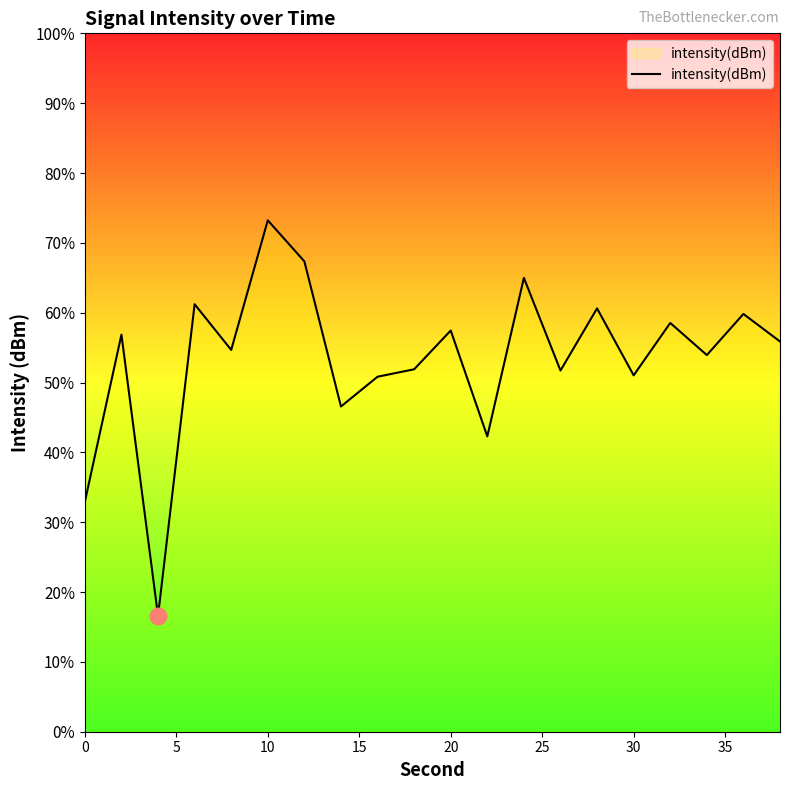

Is this an area chart (filled region under the line)?

No